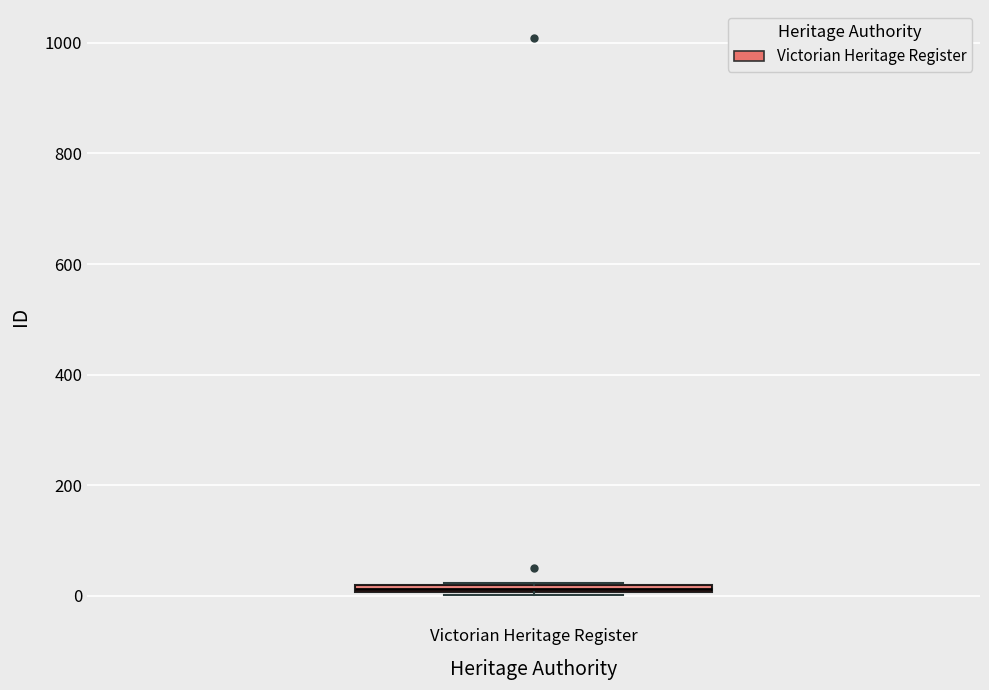

Where is the upper edge of the box for Victorian Heritage Register on the y-axis? The values are not printed on the chart, so give them approximately, as read against the axis.

20